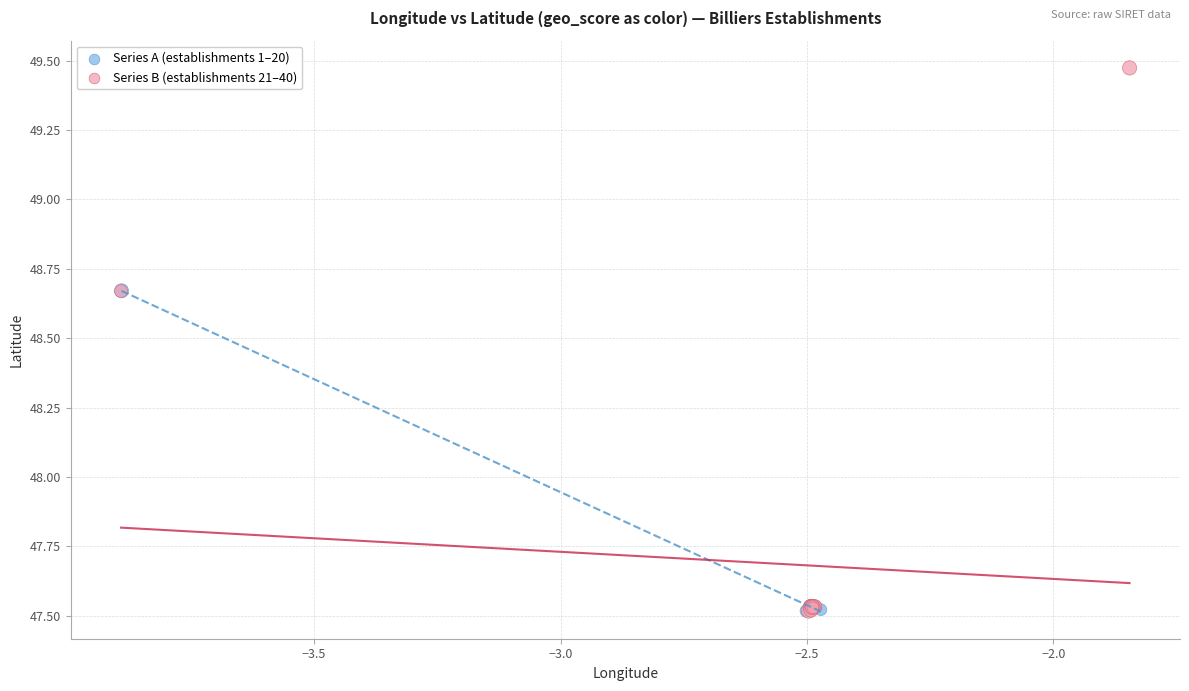

Which series contains the highest Y value?

Series B (establishments 21–40)